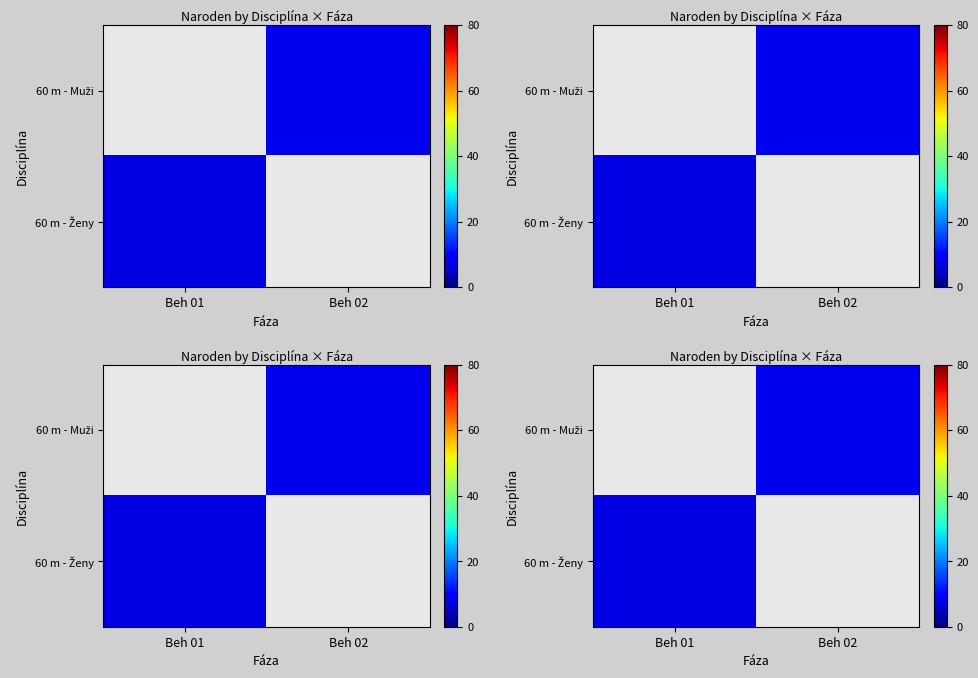

List the series in order of their overall mean, lowest first.

60 m - Muži, 60 m - Ženy